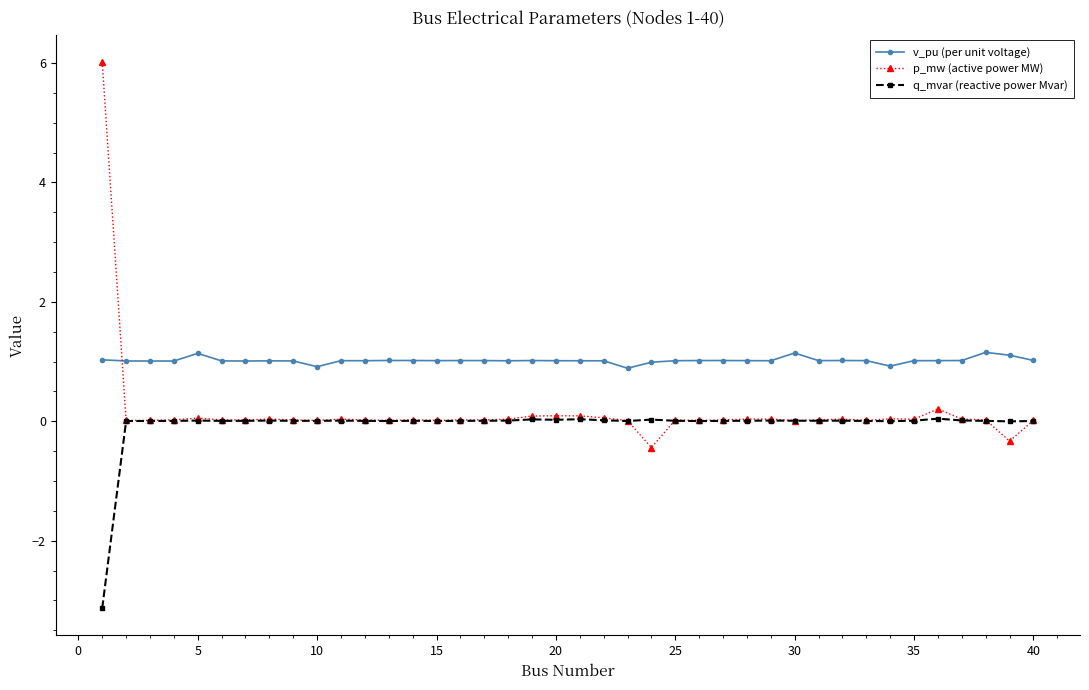

Which series has the largest range (max minus min)?

p_mw (active power MW)